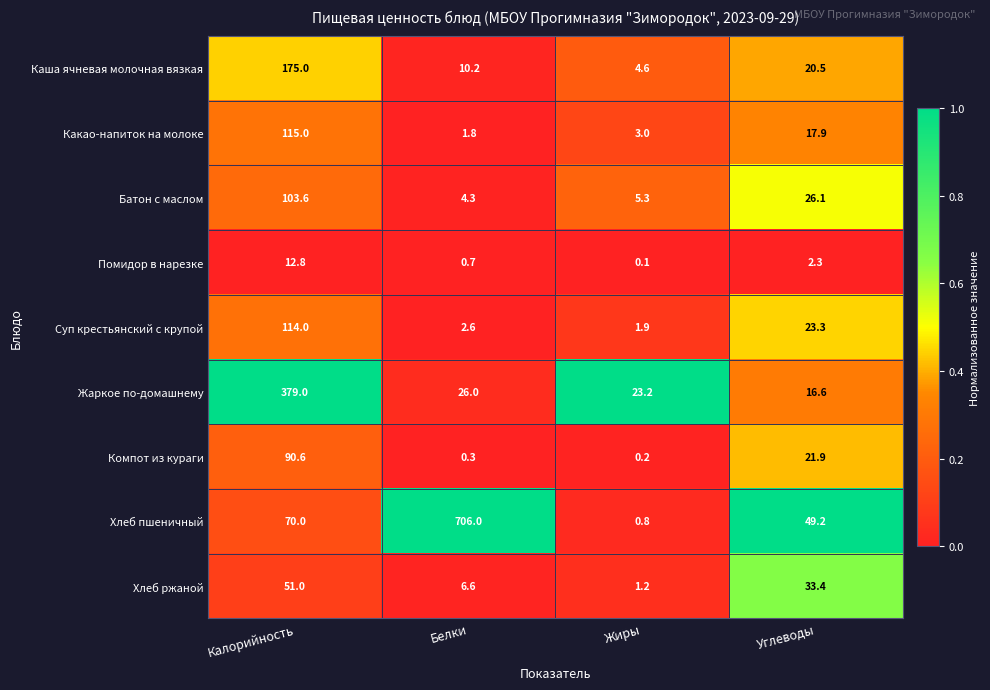

Which series has the largest total across all categories?

Хлеб пшеничный